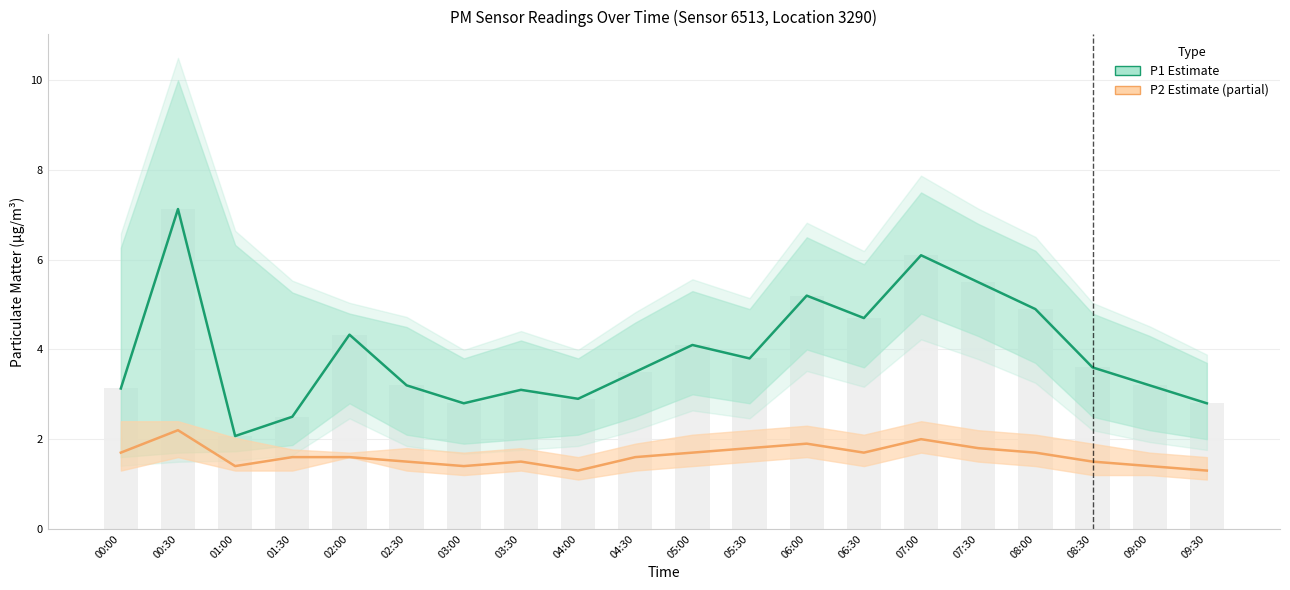

Which category has the highest value in the P1 (Estimate) series?

00:30